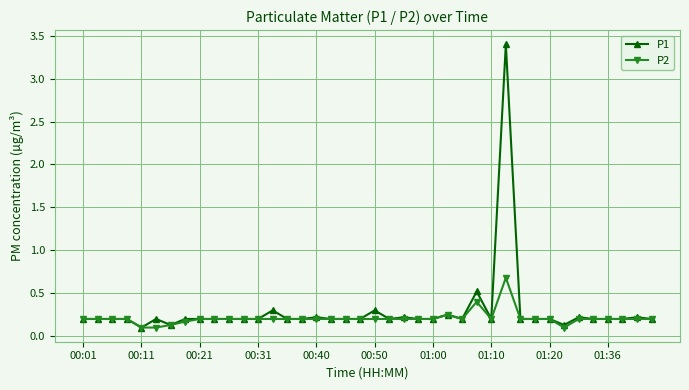

How many P2 values are between 0 and 1?

40